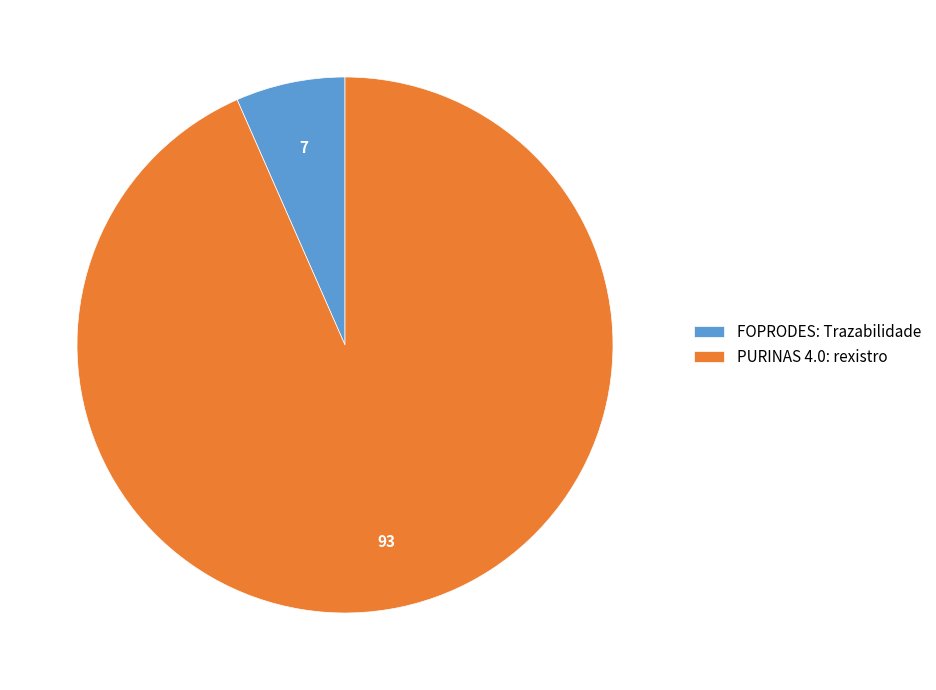

Is the sum of FOPRODES: Trazabilidade and PURINAS 4.0: rexistro greater than half?

Yes